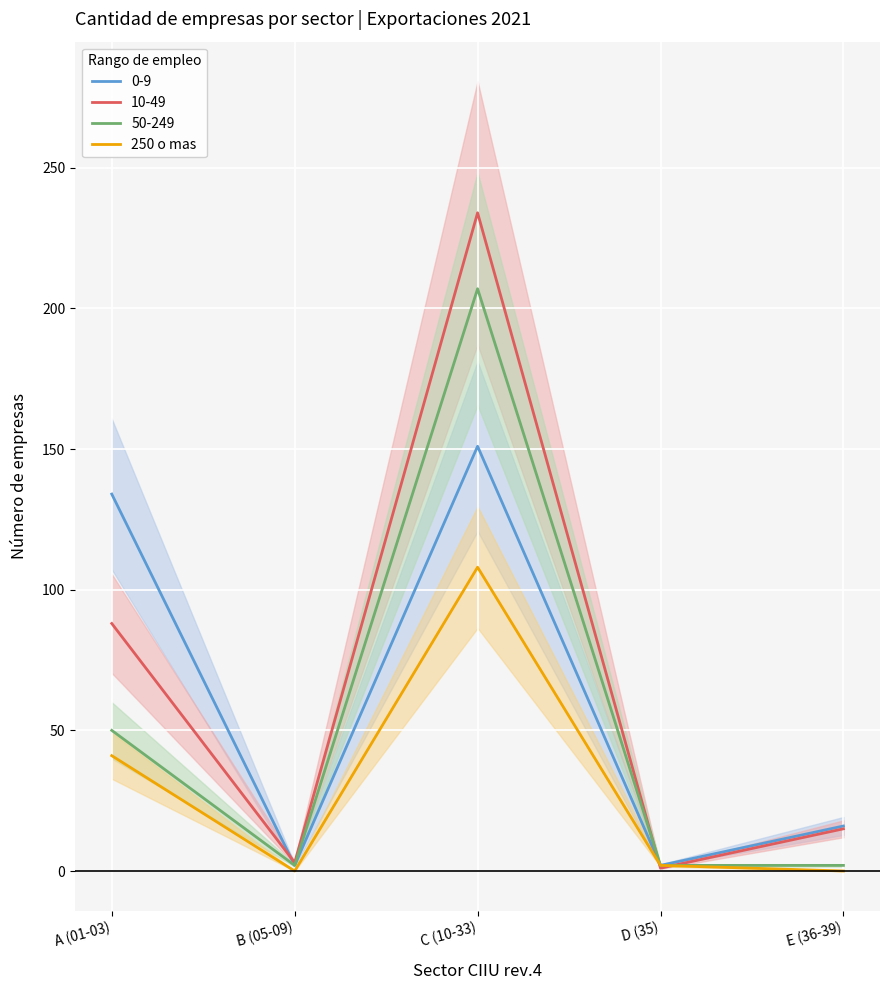

True or false: the data shows -44 at E (36-39).

False